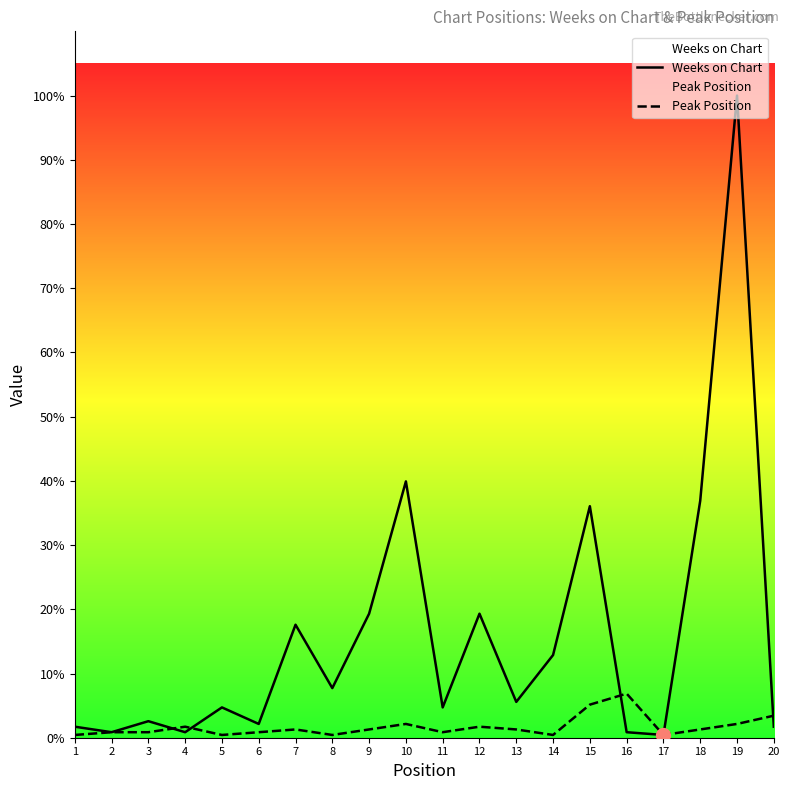

Is it true that Weeks on Chart equals 73 at 9?

False